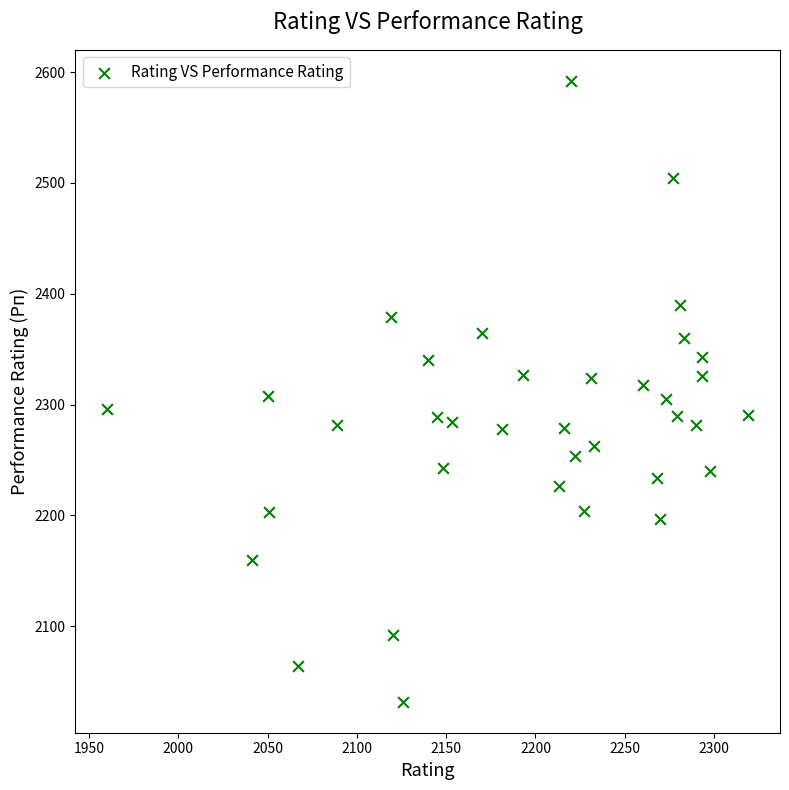

What is the range of Y values (max minus min)?

560